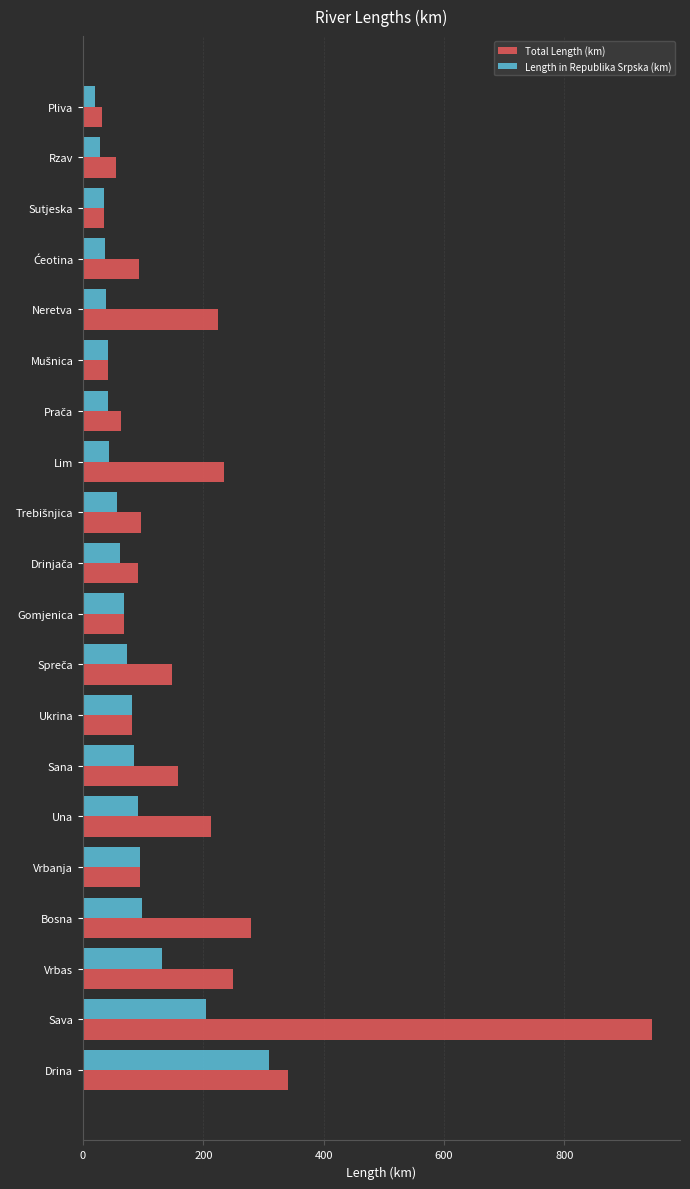

Which series has the largest total across all categories?

Total Length (km)